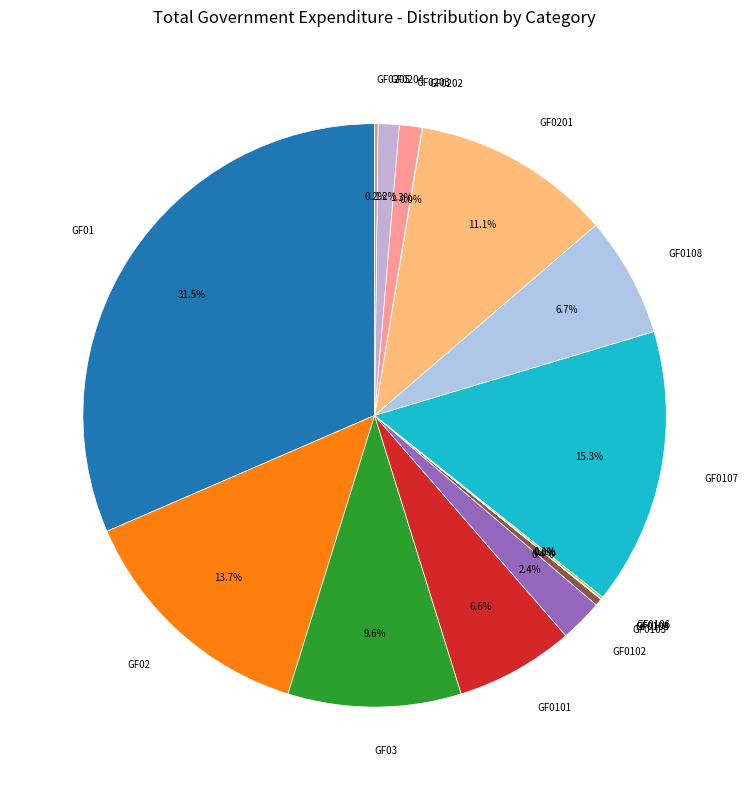

What percentage is the GF03 slice, to the nearest percent?

10%